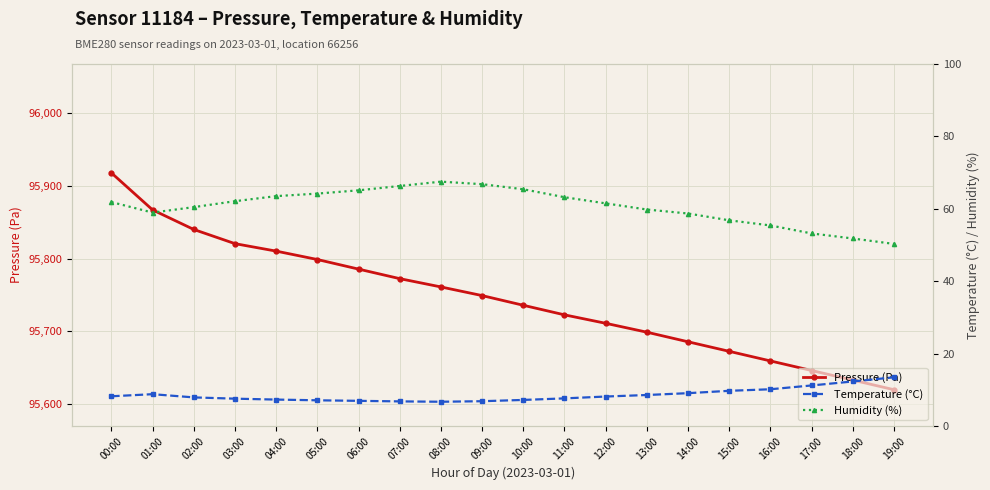

True or false: Temperature (°C) and Pressure (Pa) cross at least once.

False